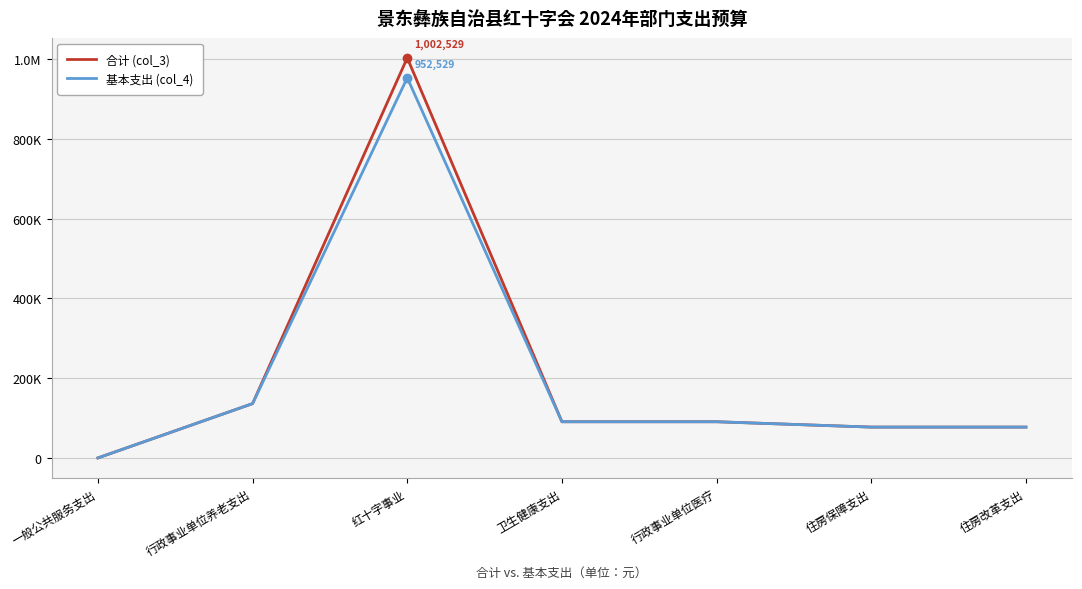

Reading left to right, extract all data points from this chart.

合计 (col_3): 一般公共服务支出=200	行政事业单位养老支出=136301	红十字事业=1002529	卫生健康支出=90862	行政事业单位医疗=90862	住房保障支出=77460	住房改革支出=77460
基本支出 (col_4): 一般公共服务支出=200	行政事业单位养老支出=136301	红十字事业=952529	卫生健康支出=90862	行政事业单位医疗=90862	住房保障支出=77460	住房改革支出=77460